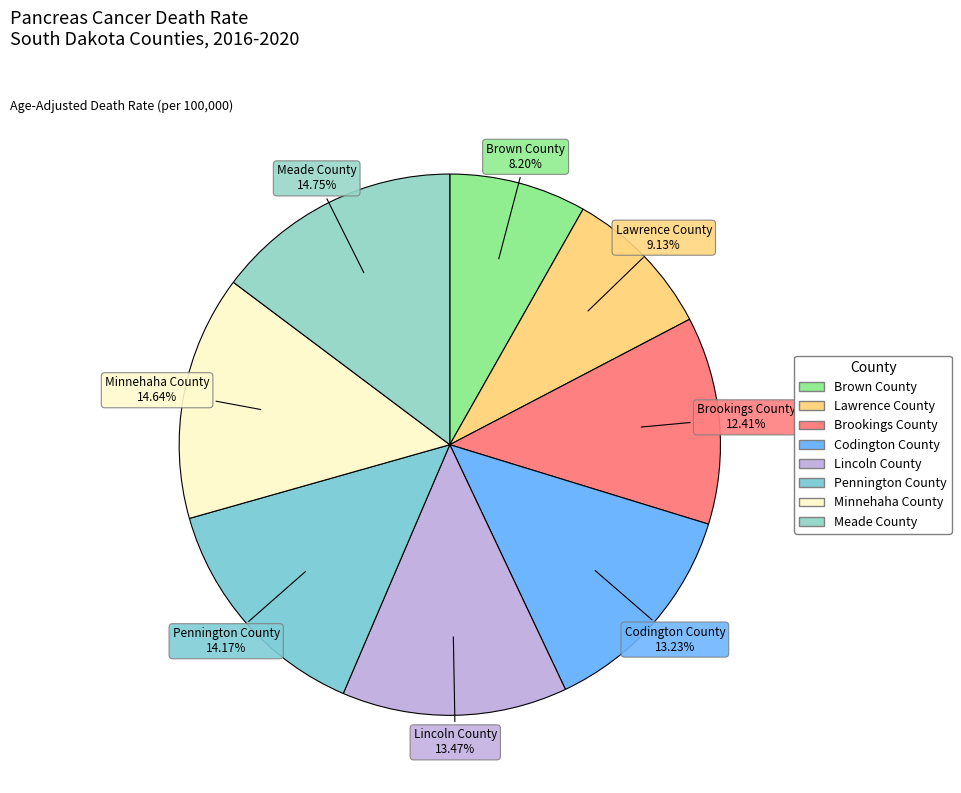

Approximately how many times larger is the value at Brown County compared to Minnehaha County?

0.6